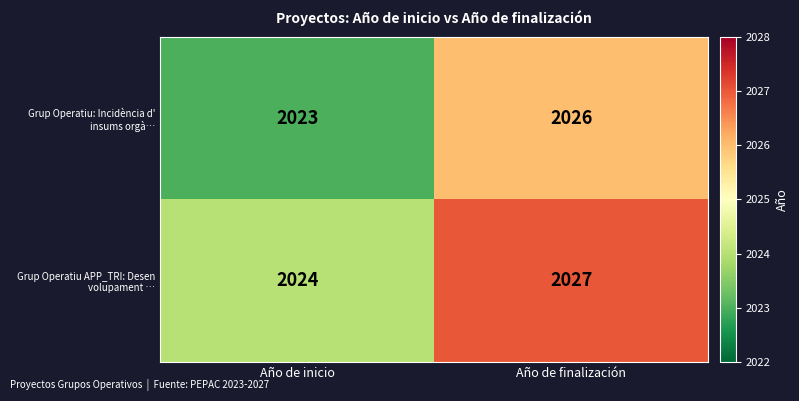

Which label corresponds to the largest value in the chart?

Año de finalización